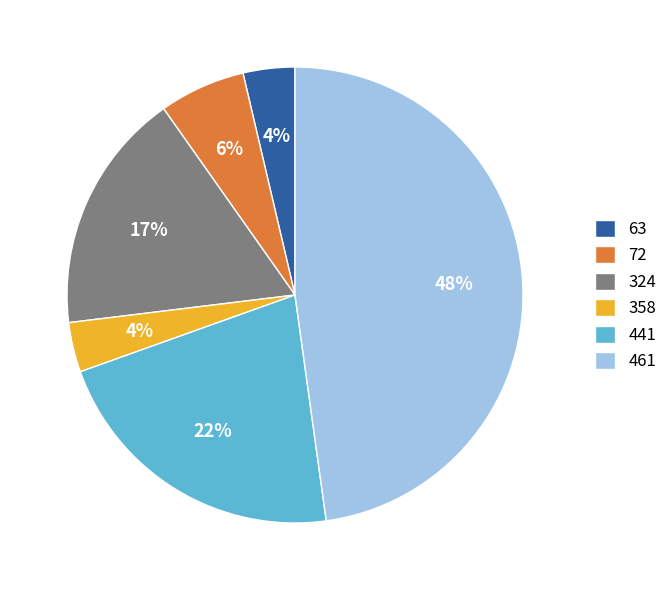

Is 72 the majority of the pie?

No